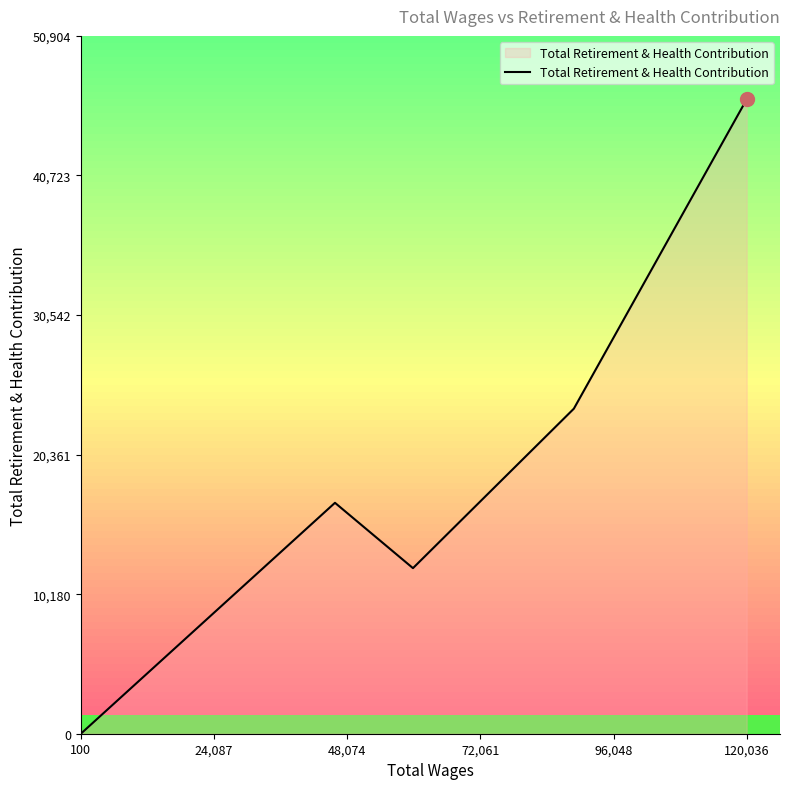

What is the value of the 1st point from the left?

4